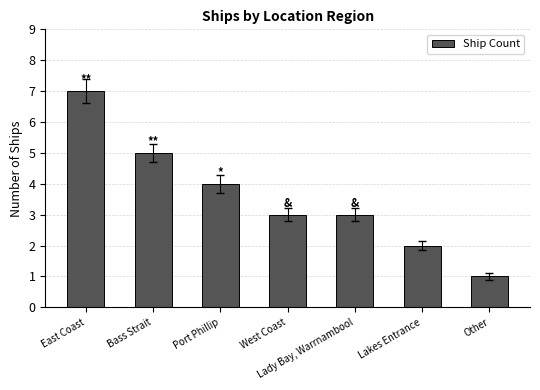

What is the label of the 5th bar from the left?

Lady Bay, Warrnambool